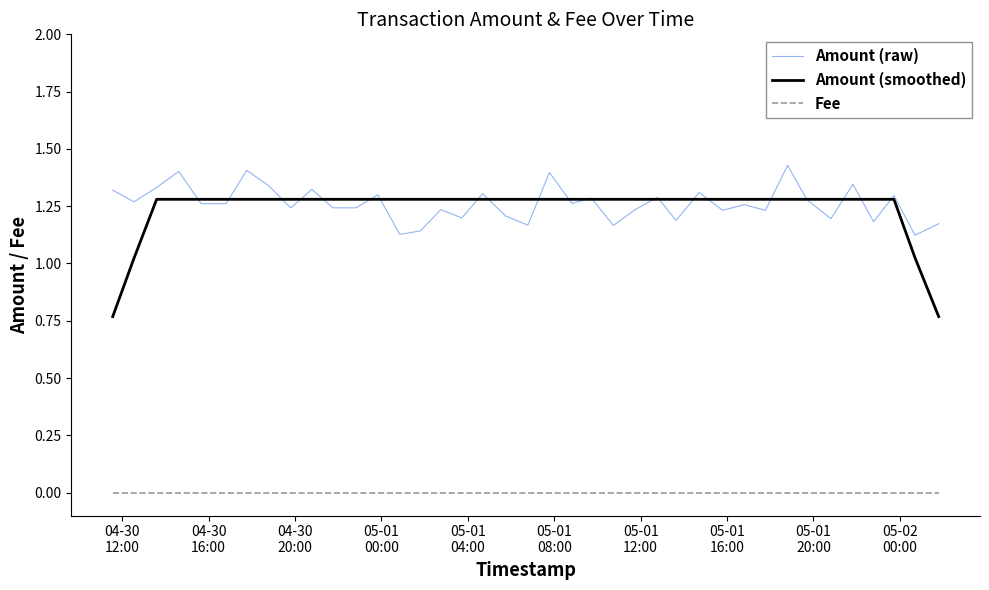

Which series has the largest range (max minus min)?

Amount (smoothed)